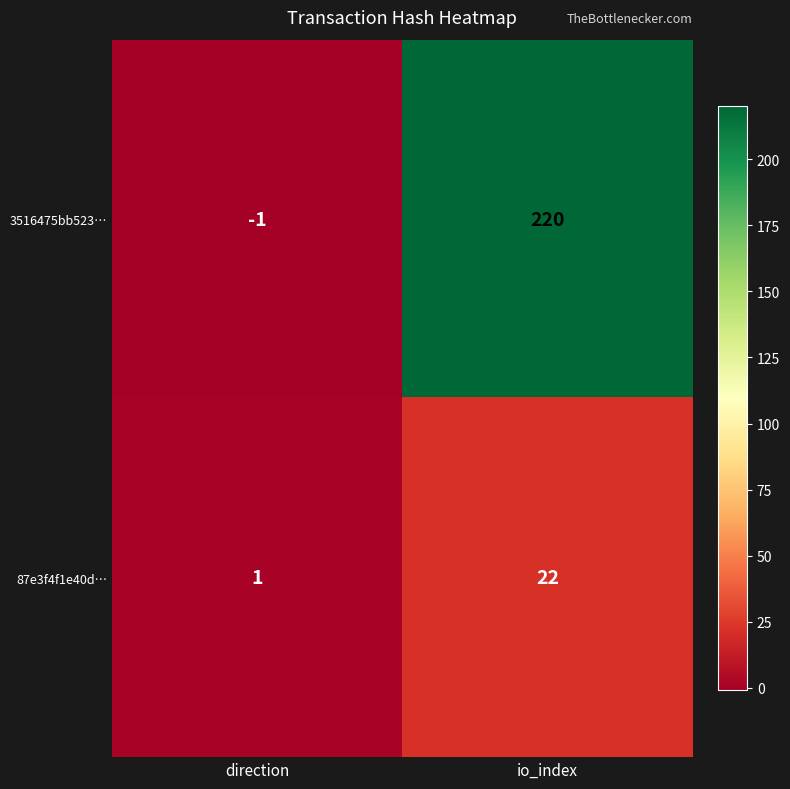

Rank the categories by 3516475bb523… value from lowest to highest.

direction, io_index